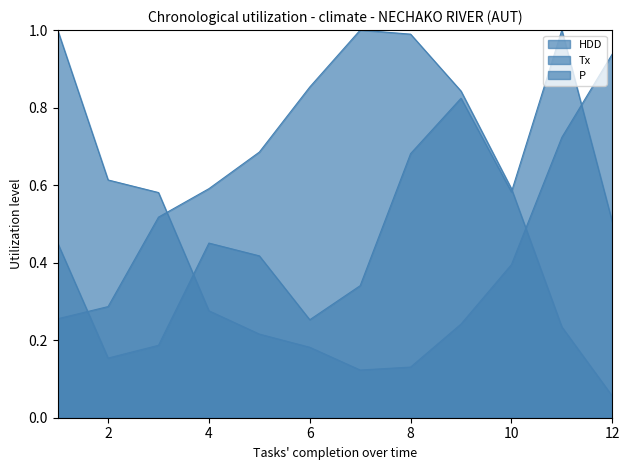

At how many categories does at least one series exceed 0?

12